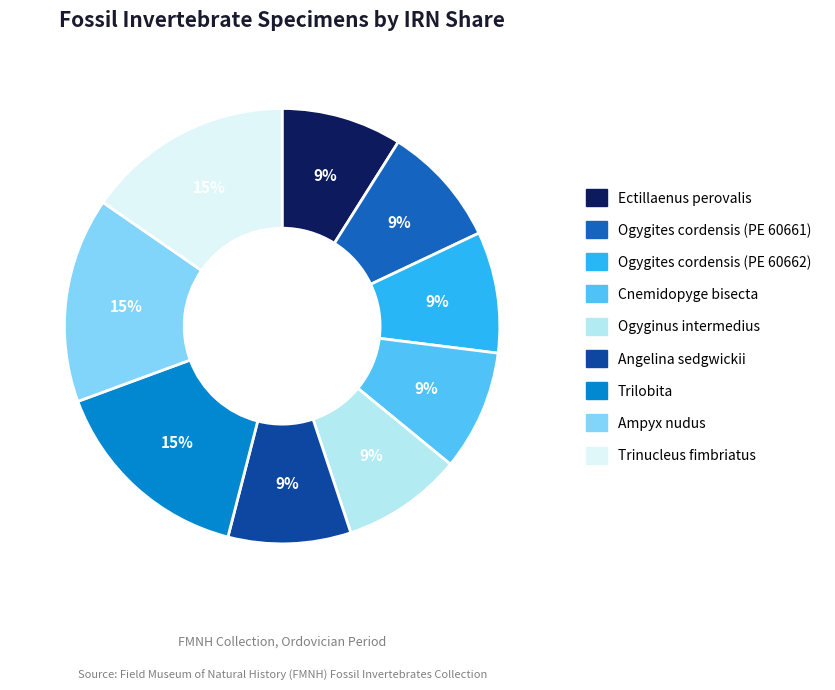

To the nearest percent, what portion does Ogyginus intermedius represent?

9%